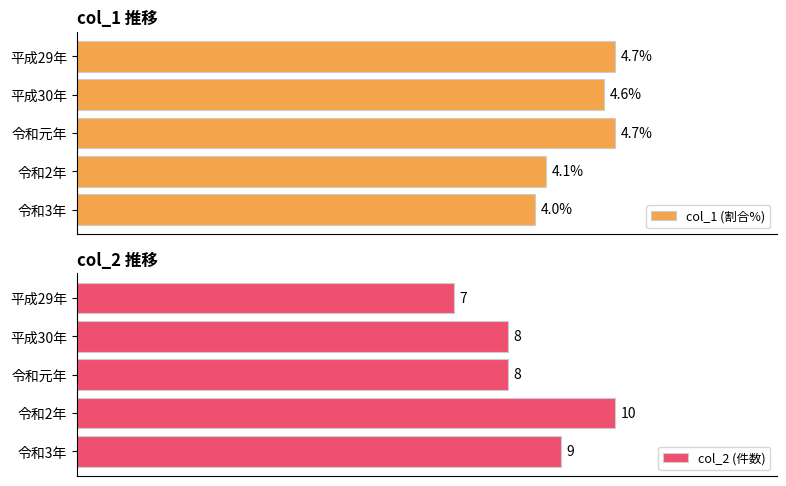

At which label is col_1 (割合%) closest to 4?

令和3年